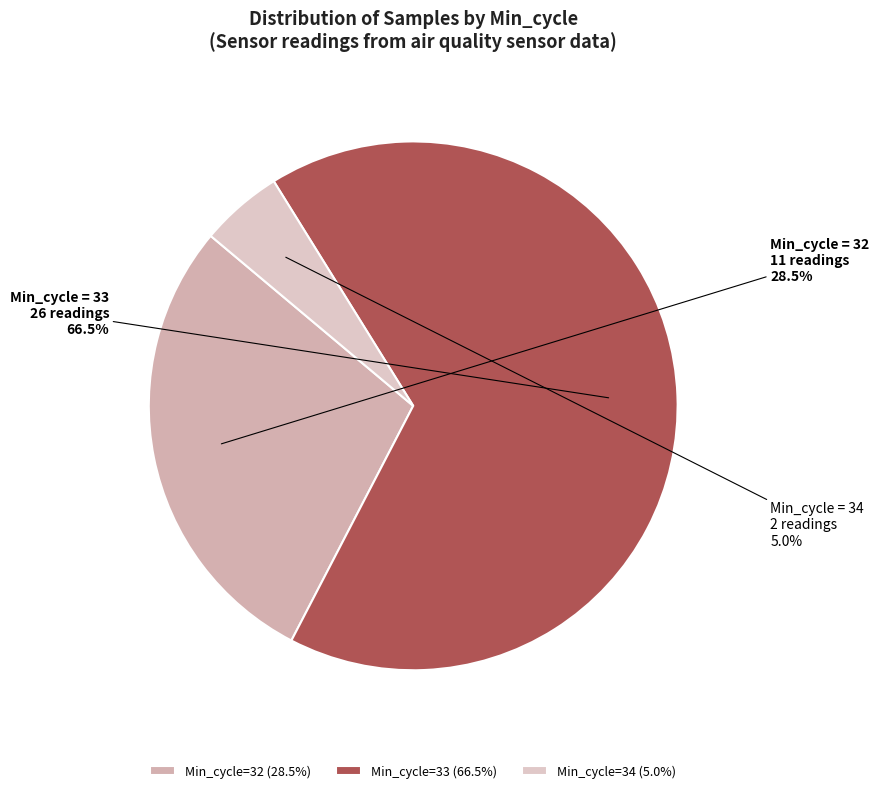

Rank the categories by value from lowest to highest.

Min_cycle=34 (5.0%), Min_cycle=32 (28.5%), Min_cycle=33 (66.5%)